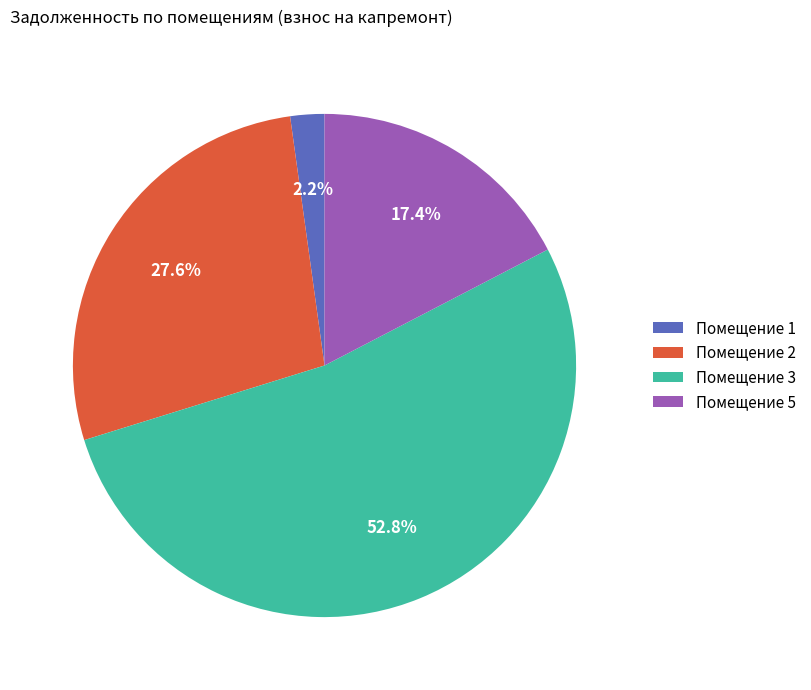

Rank the categories by value from highest to lowest.

Помещение 3, Помещение 2, Помещение 5, Помещение 1